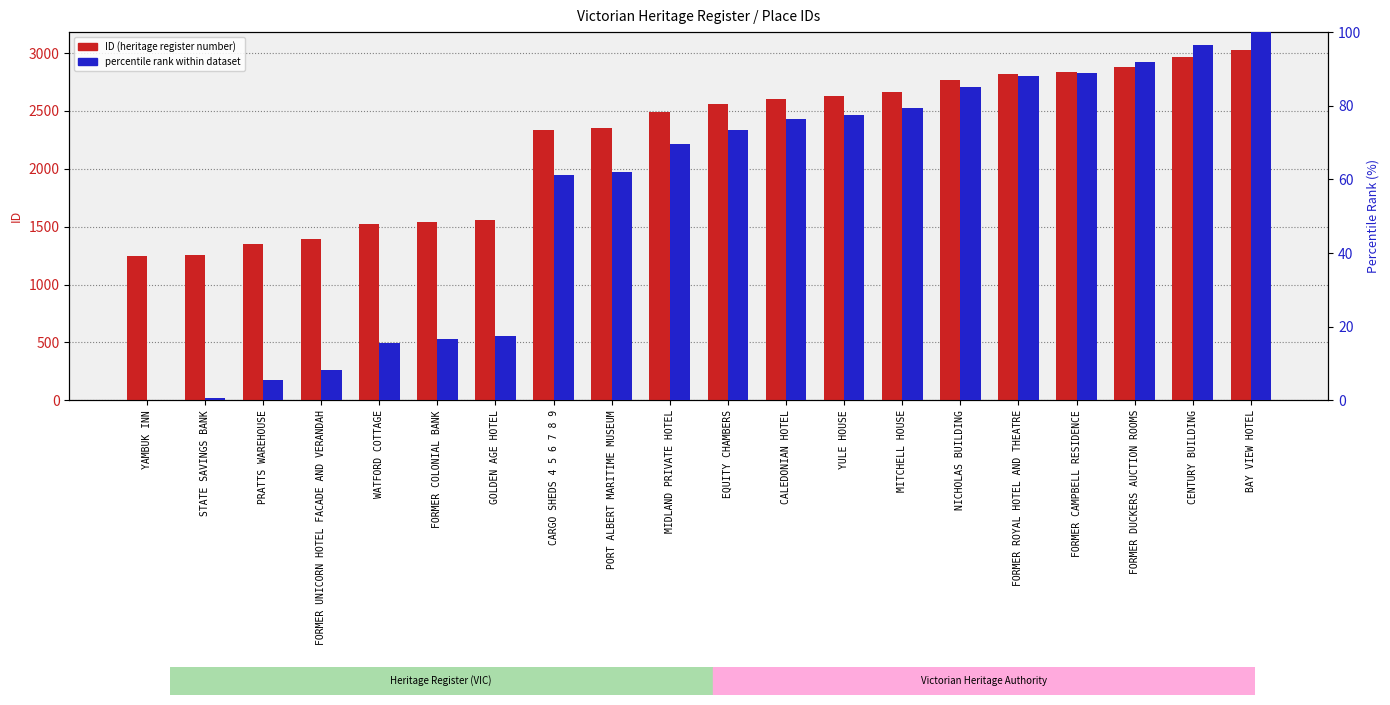

Reading left to right, list all the values displayed in this chart.

ID (heritage register number): 1247.0	1256.0	1347.0	1394.0	1525.0	1544.0	1557.0	2339.0	2352.0	2487.0	2557.0	2607.0	2628.0	2662.0	2764.0	2818.0	2833.0	2884.0	2966.0	3030.0
percentile rank within dataset: 0.0	0.5	5.6	8.2	15.6	16.7	17.4	61.2	62.0	69.5	73.5	76.3	77.5	79.4	85.1	88.1	89.0	91.8	96.4	100.0